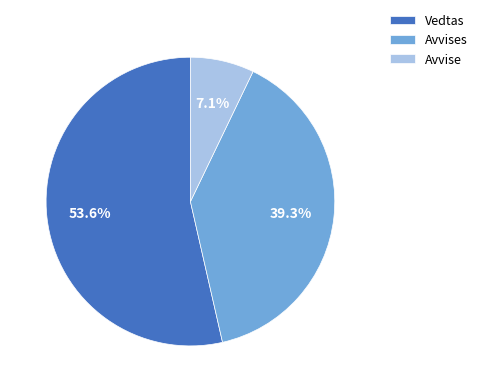

How many slices are in this pie chart?

3